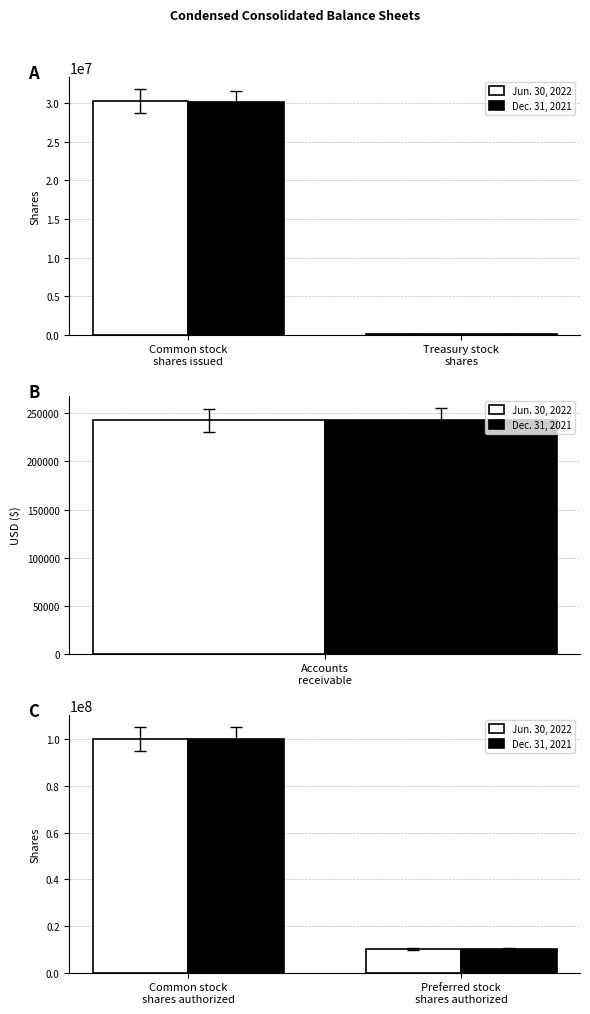

At which category is the sum across all series the highest?

Common stock shares authorized